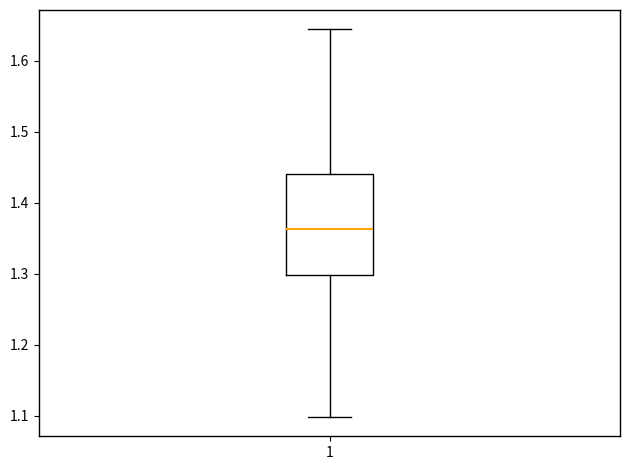

Read this box plot against the y-axis: the position of the median line, the range covered by the box, and the ends of both whiskers. The values are not printed on the chart, so give them approximately, as read against the axis.

median 1.36, box 1.30 to 1.44, whiskers 1.10 to 1.64